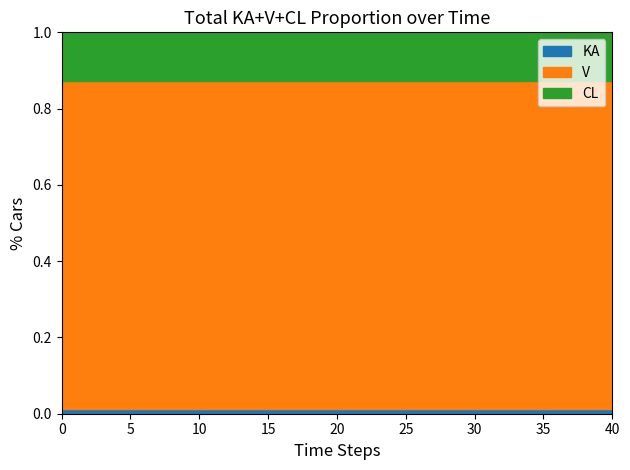

Is the value of KA at 16 greater than the value of V_norm at 1?

No